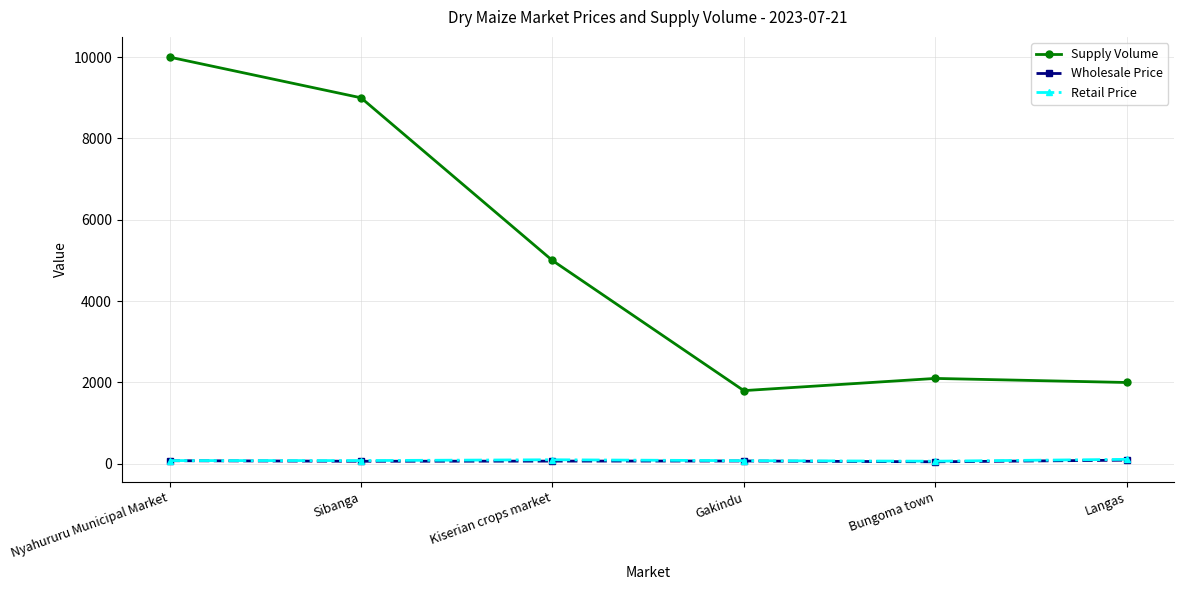

True or false: Wholesale Price and Retail Price cross at least once.

False